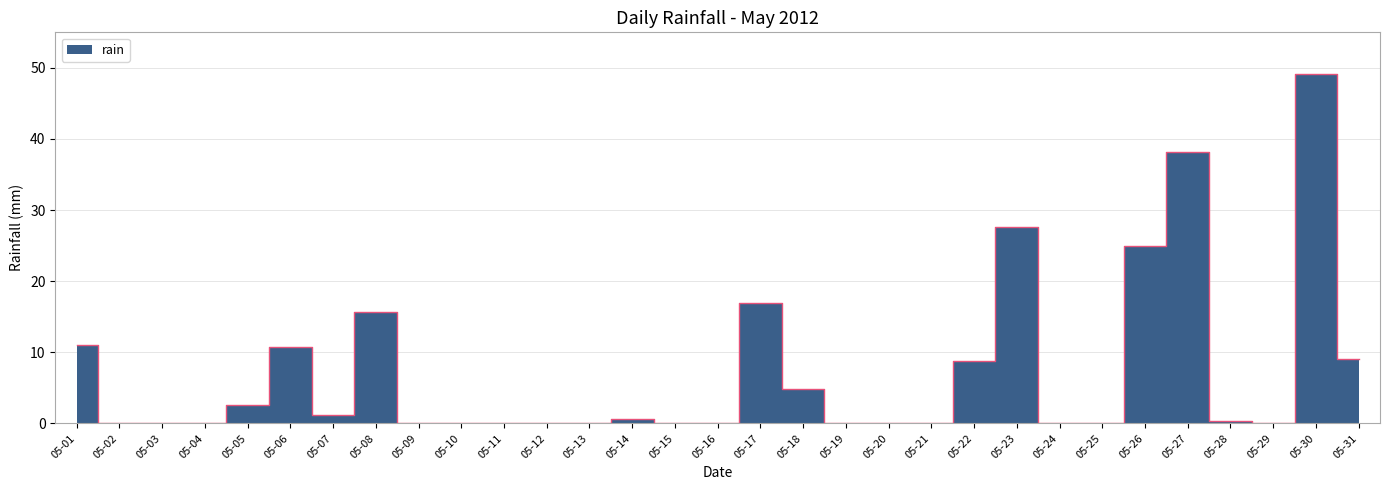

Where is the data nearest to the value 24?

05-26